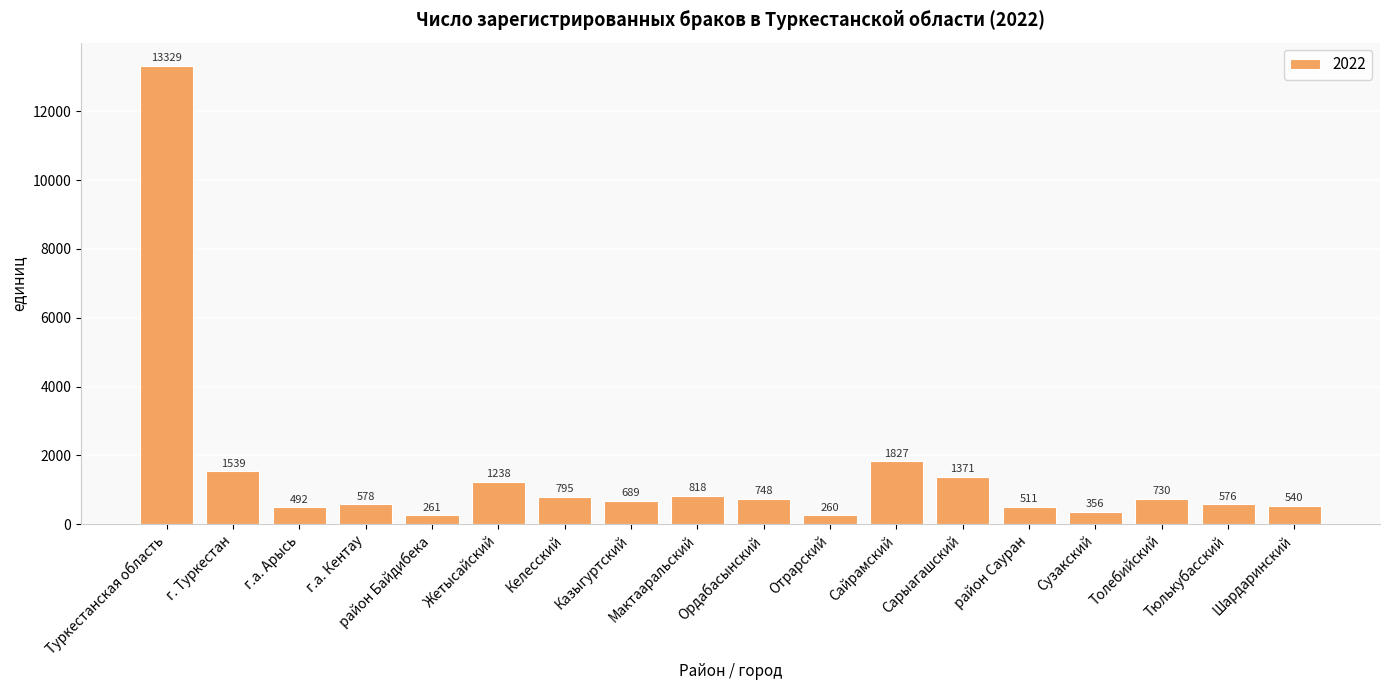

How many data points are less than 730?

9